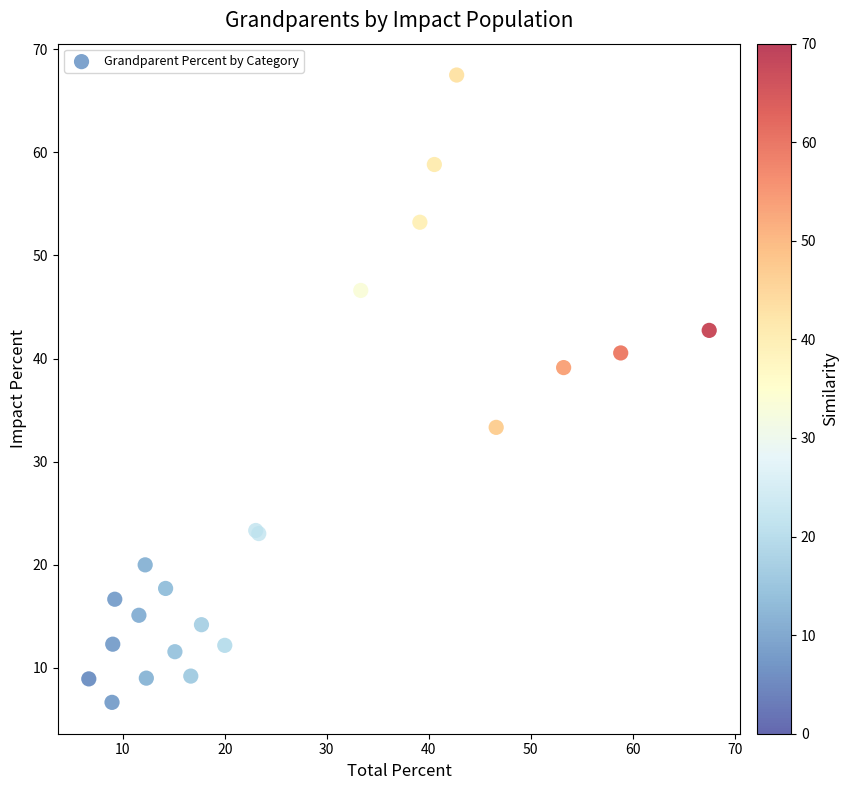

What Y value in the scatter plot is closest to 37?

39.1